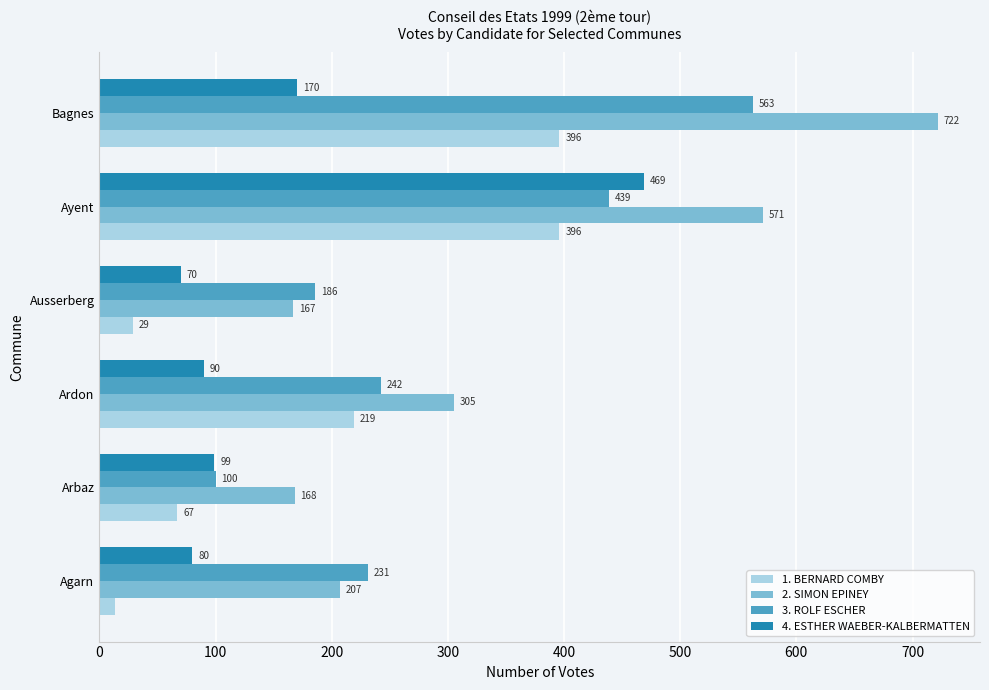

How many series are shown in this chart?

4